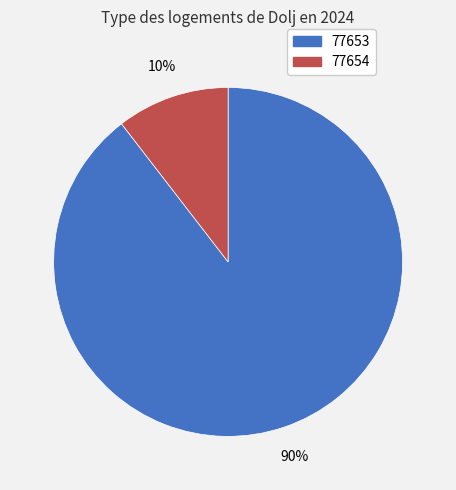

What is the majority slice?

77653